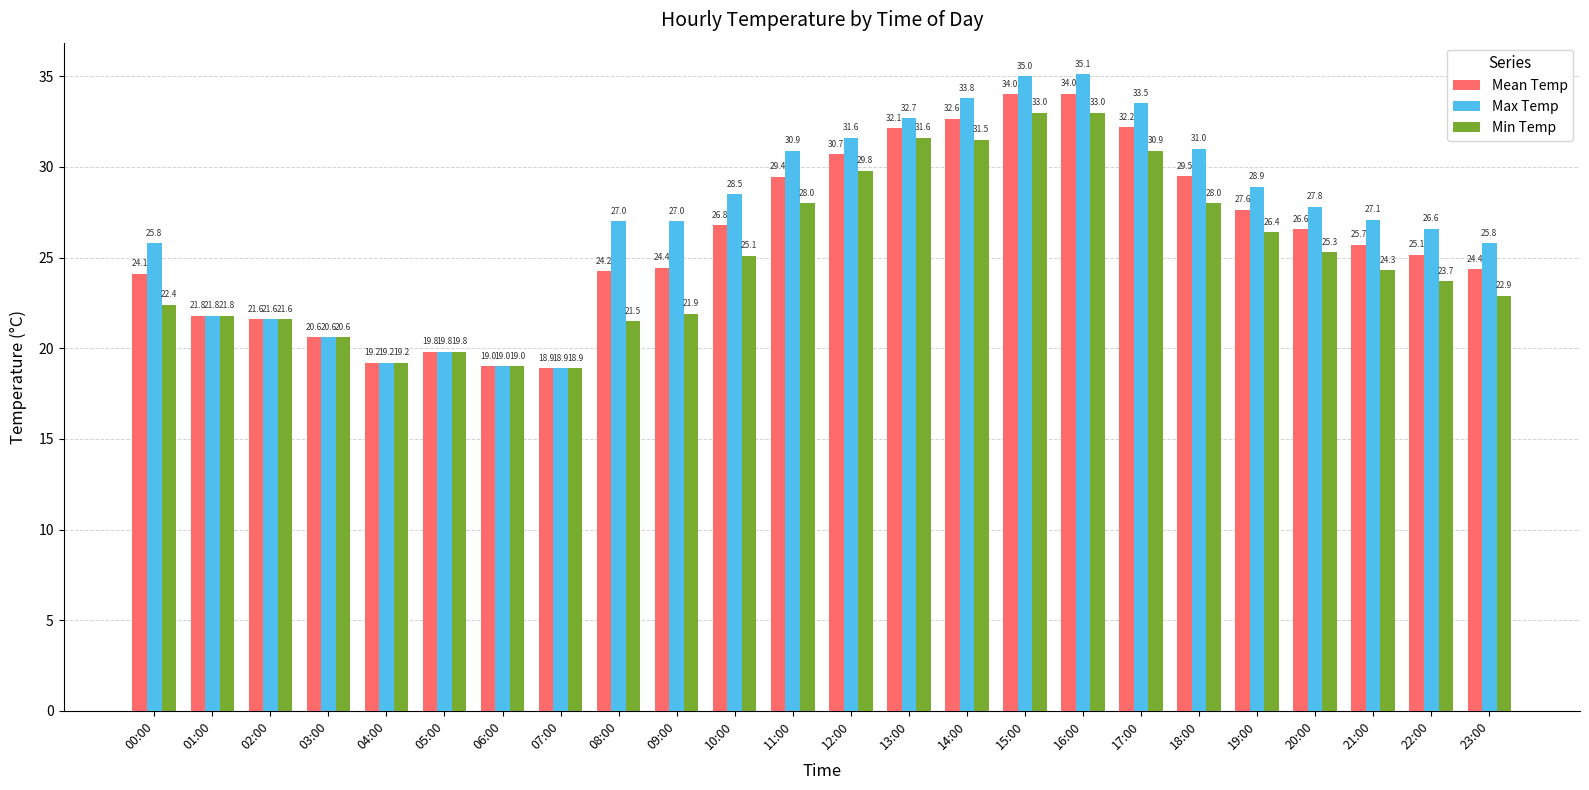

Rank the series by their average value, from highest to lowest.

Max Temp, Mean Temp, Min Temp